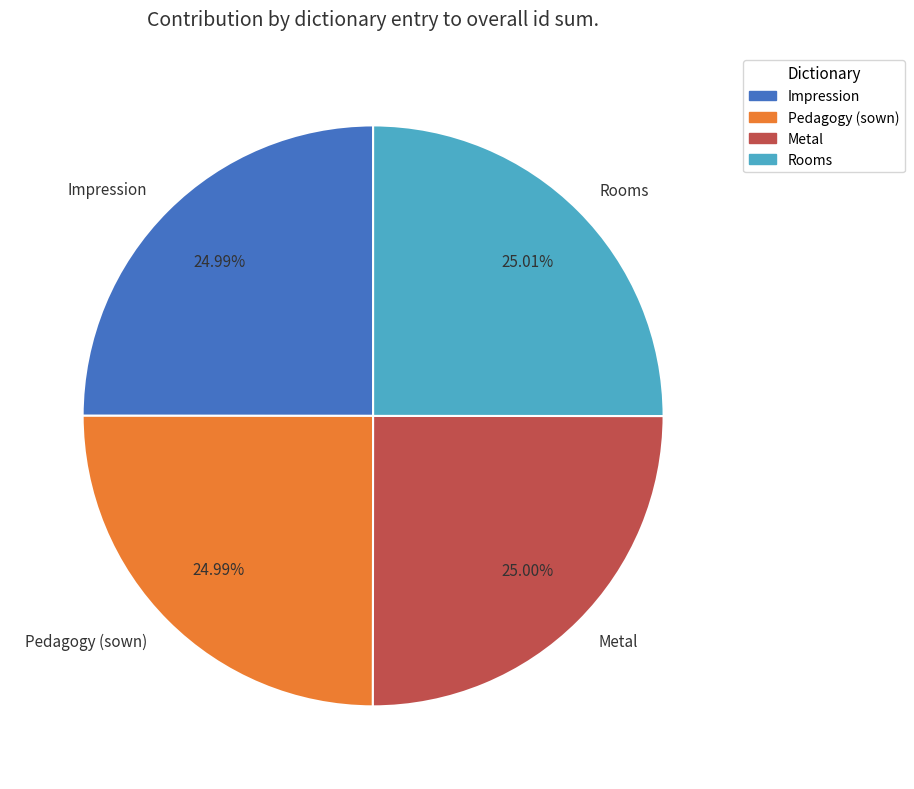

Is there a majority slice in this chart?

No